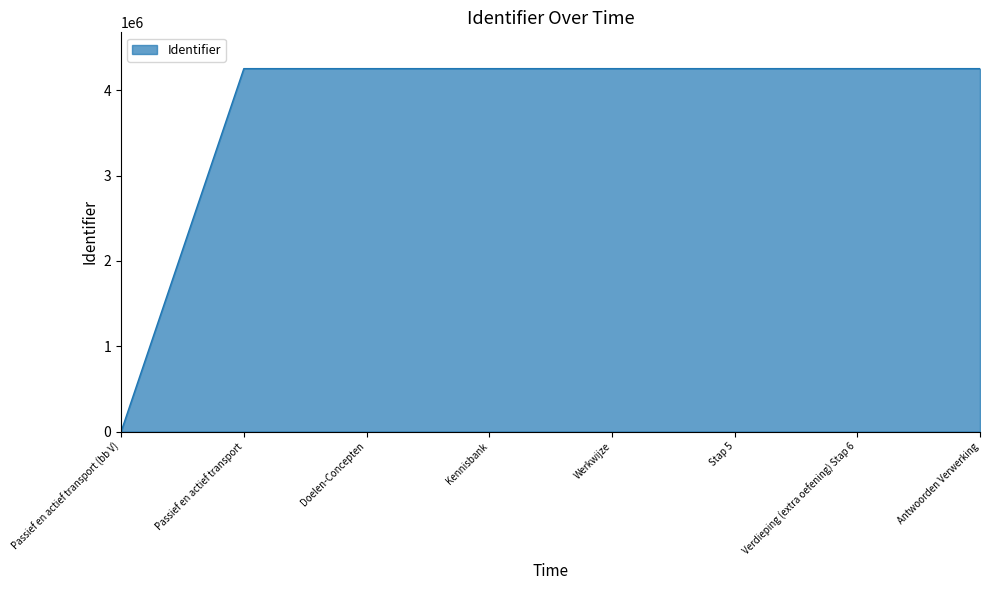

True or false: the data has more than 0 interior local peaks.

True